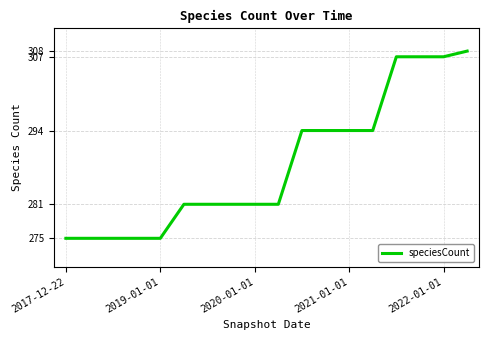

What is the minimum value shown in the chart?

275